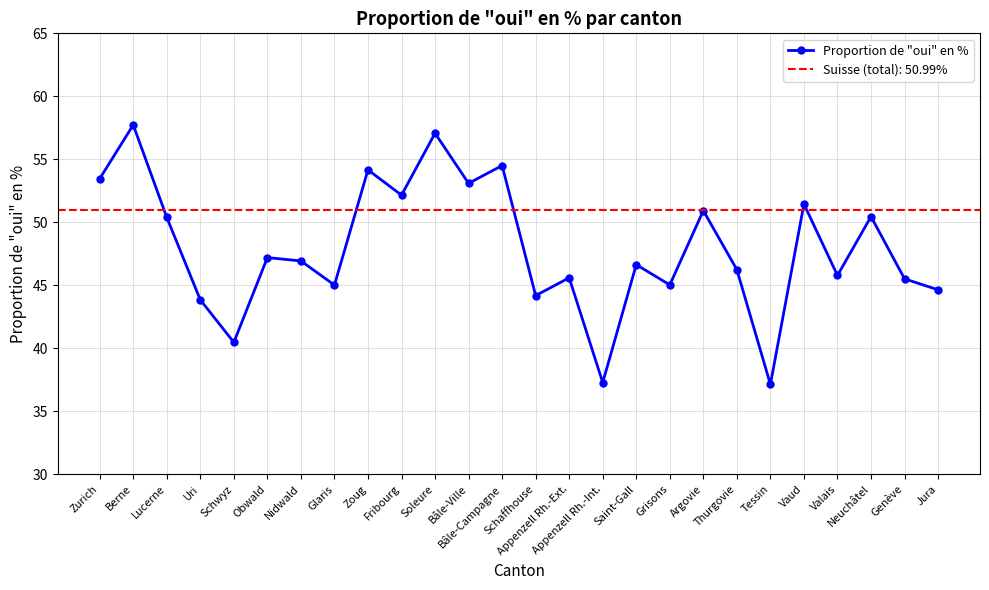

Reading left to right, list all the values displayed in this chart.

Zurich=53.5	Berne=57.7	Lucerne=50.4	Uri=43.8	Schwyz=40.5	Obwald=47.2	Nidwald=46.9	Glaris=45.0	Zoug=54.2	Fribourg=52.2	Soleure=57.1	Bâle-Ville=53.1	Bâle-Campagne=54.5	Schaffhouse=44.2	Appenzell Rh.-Ext.=45.6	Appenzell Rh.-Int.=37.3	Saint-Gall=46.6	Grisons=45.0	Argovie=50.9	Thurgovie=46.2	Tessin=37.1	Vaud=51.4	Valais=45.8	Neuchâtel=50.5	Genève=45.5	Jura=44.6